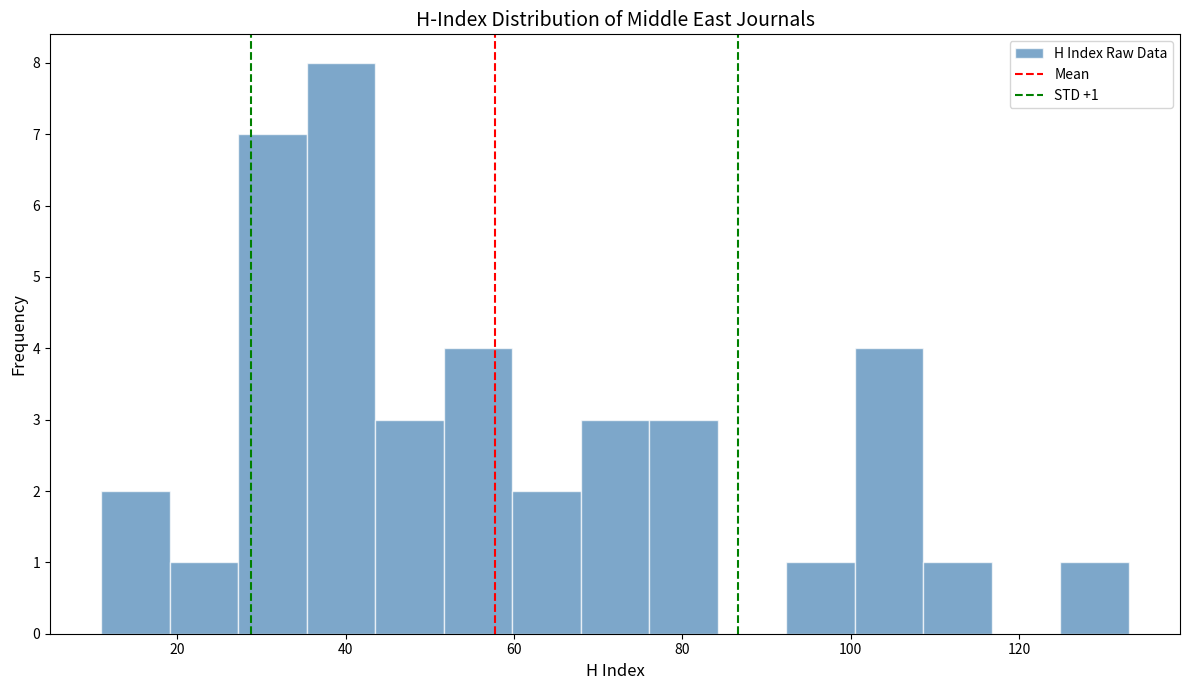

Which range on the x-axis has the tallest bar?

36 to 44